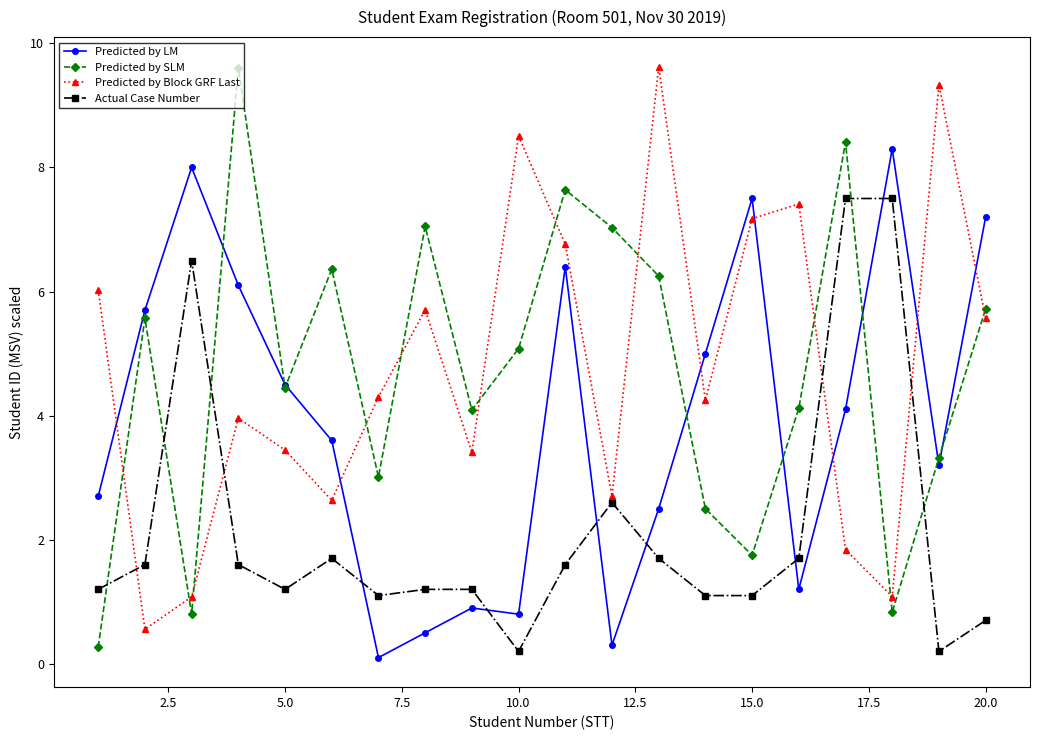

How many interior local peaks does the Predicted by Block GRF Last series have?

6